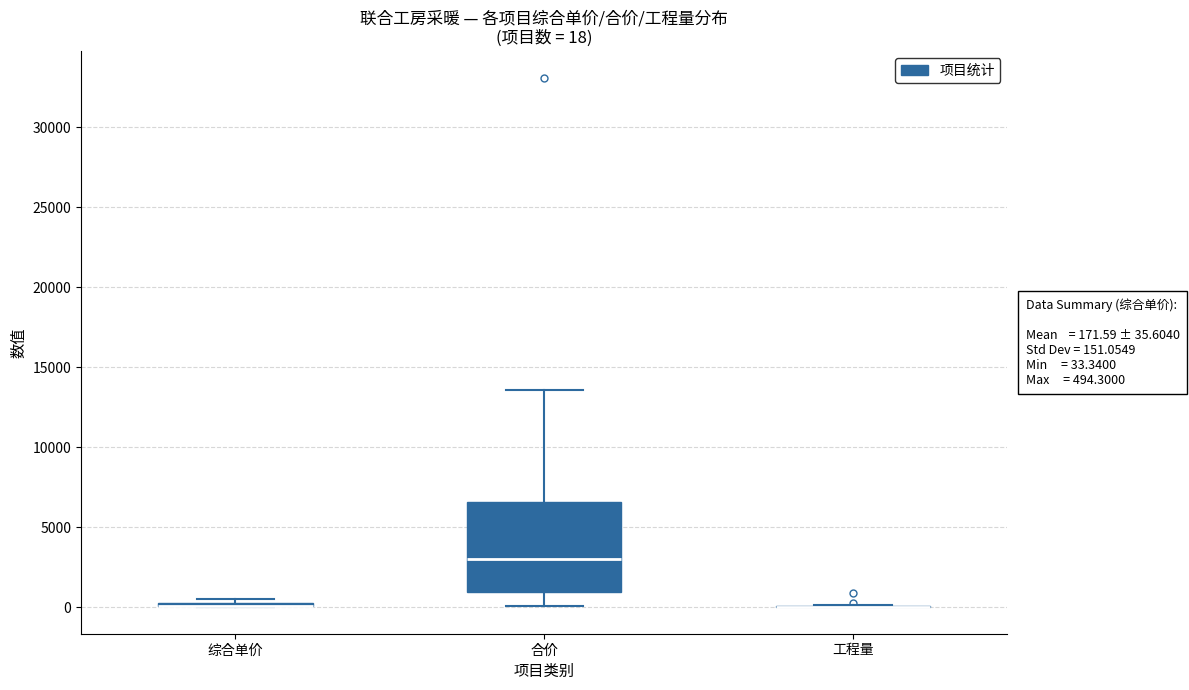

Which box is the tallest, from its lower edge to its upper edge?

合价